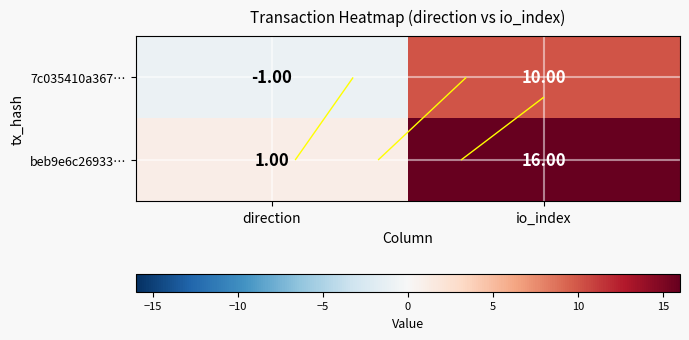

Between direction and io_index, which is larger?

io_index